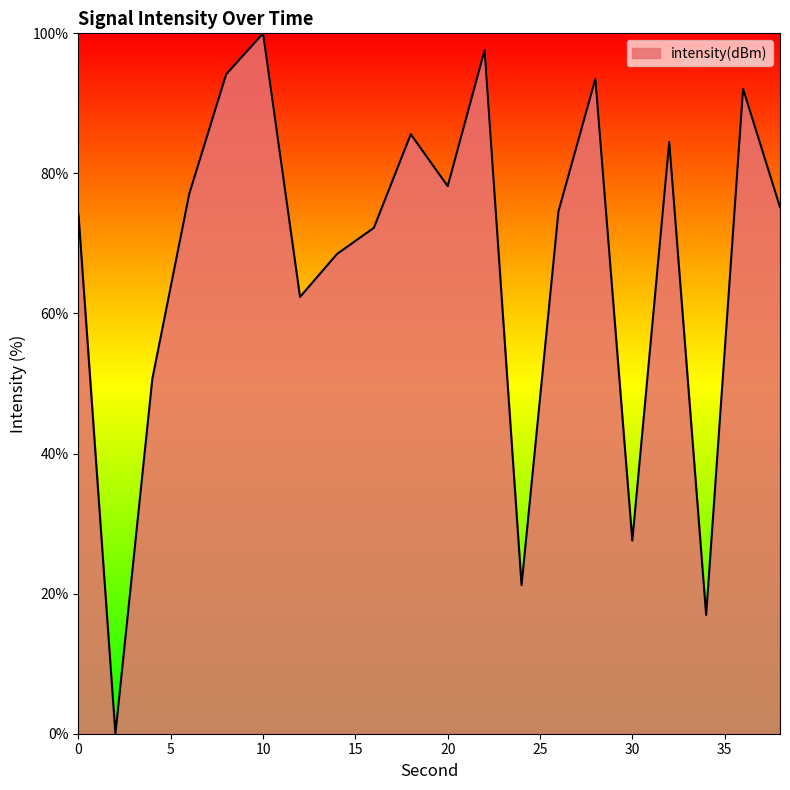

What is the maximum value shown in the chart?

100.0